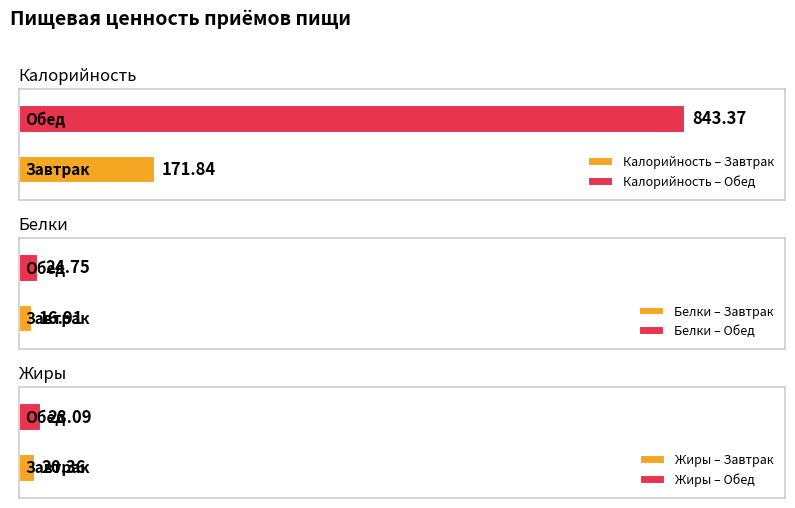

What is the difference between the Белки values at Завтрак and Обед?

7.8